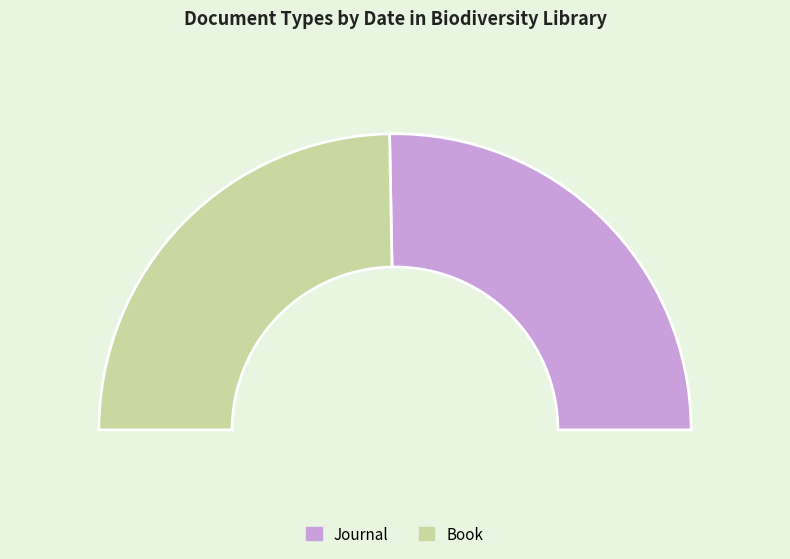

What percentage is the Book slice, to the nearest percent?

49%